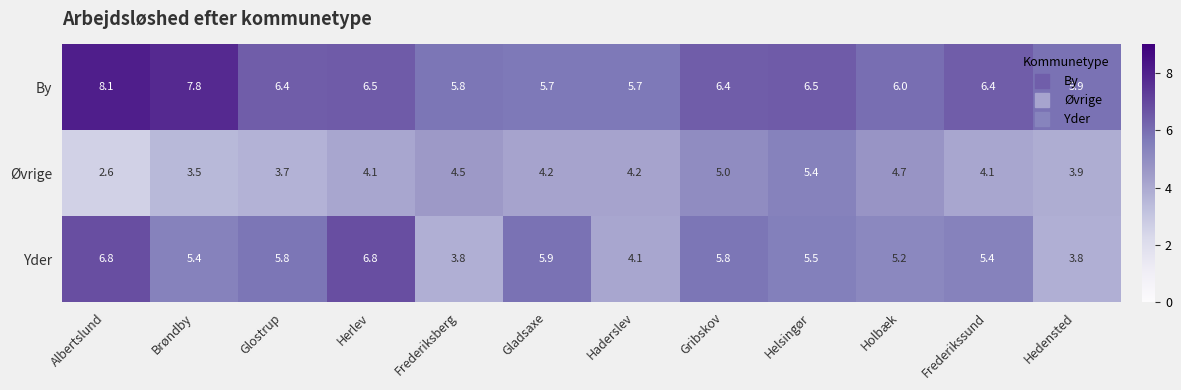

Where does the Øvrige series first go above 4?

Herlev